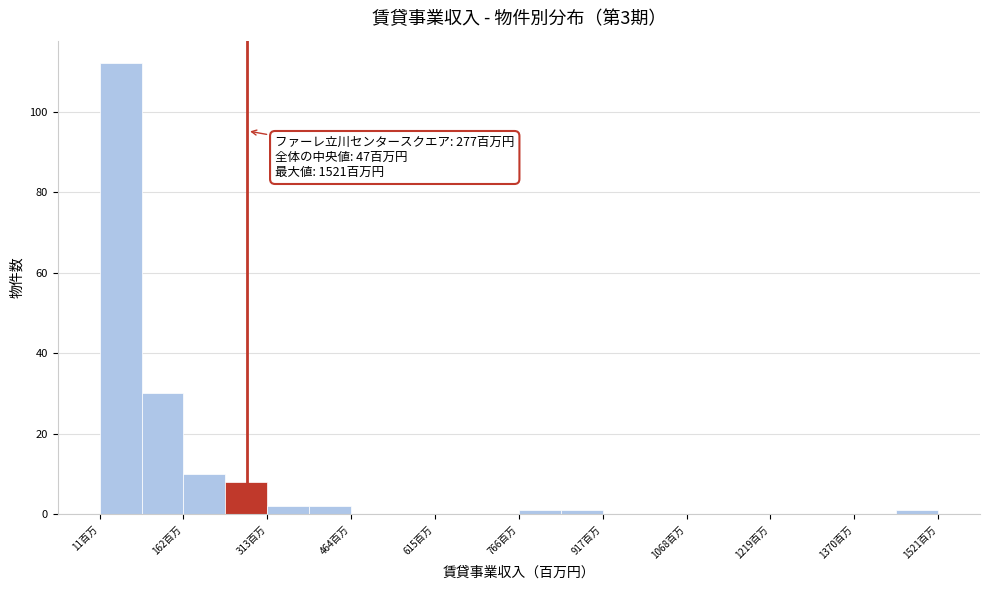

Around what value on the x-axis is the tallest bar? Give the approximate position of its centre, as read against the axis.

40